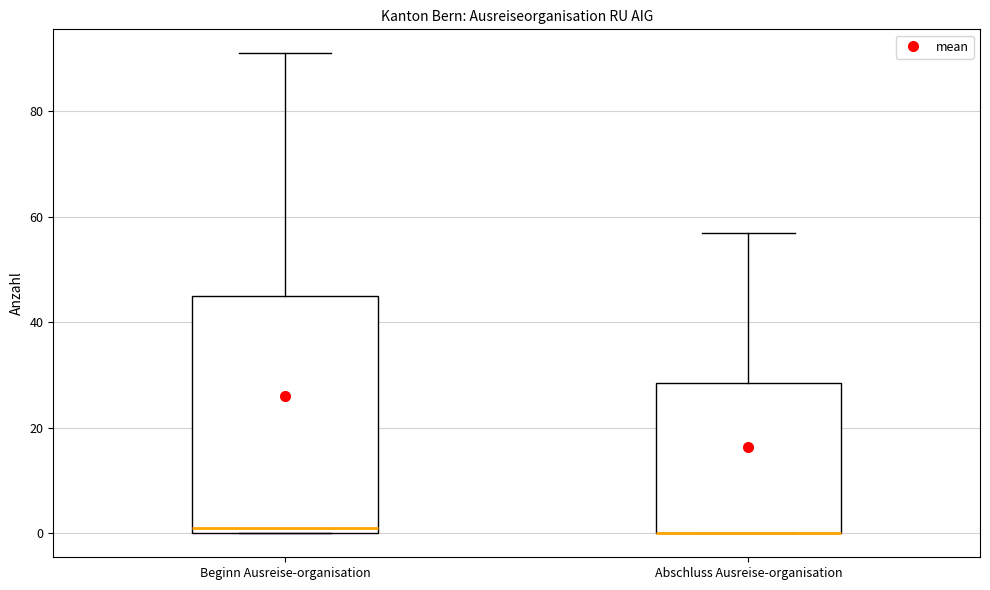

Where does the upper whisker of the box for Abschluss Ausreise-organisation end on the y-axis? The values are not printed on the chart, so give them approximately, as read against the axis.

58